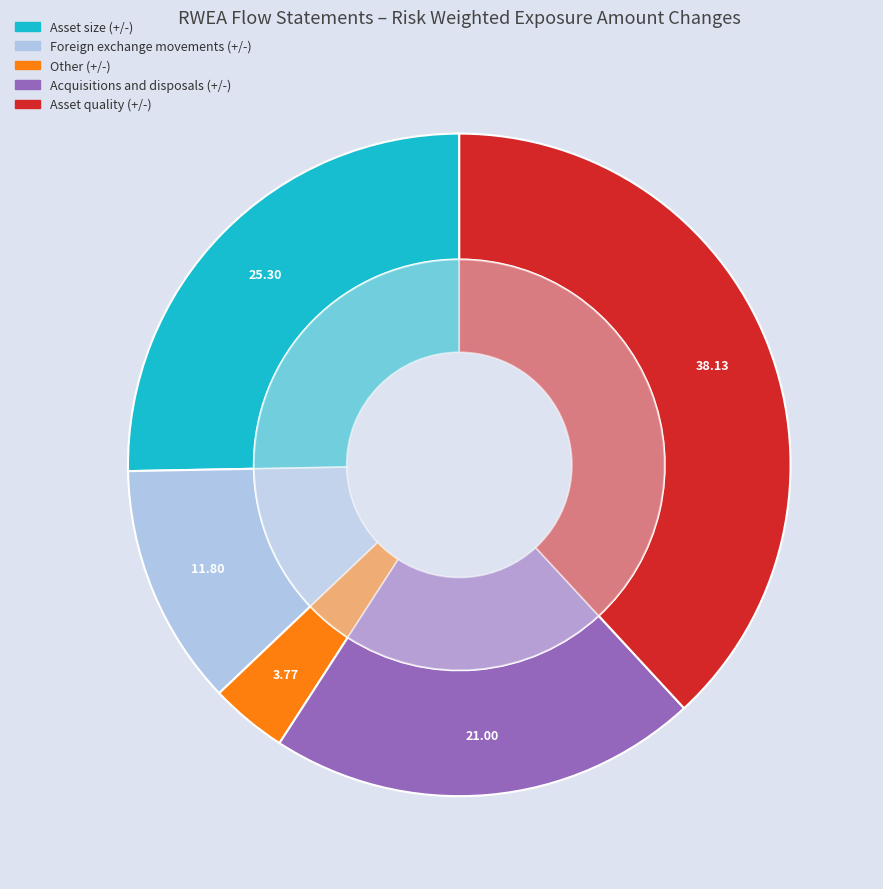

How many segments does this pie chart have?

7